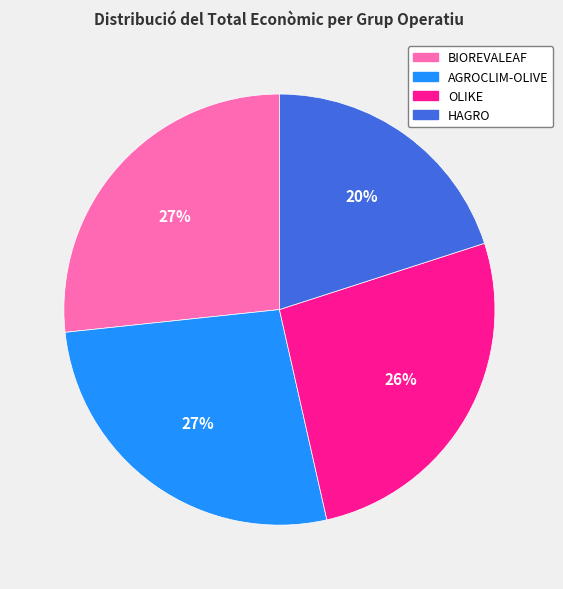

Is there any slice that represents more than half of the pie?

No